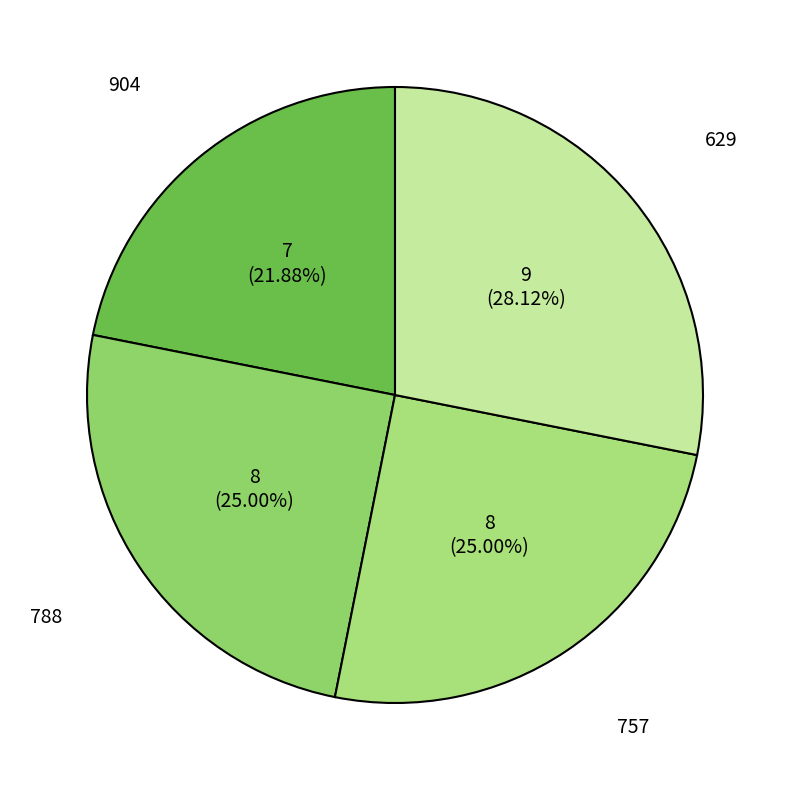

How many segments does this pie chart have?

4